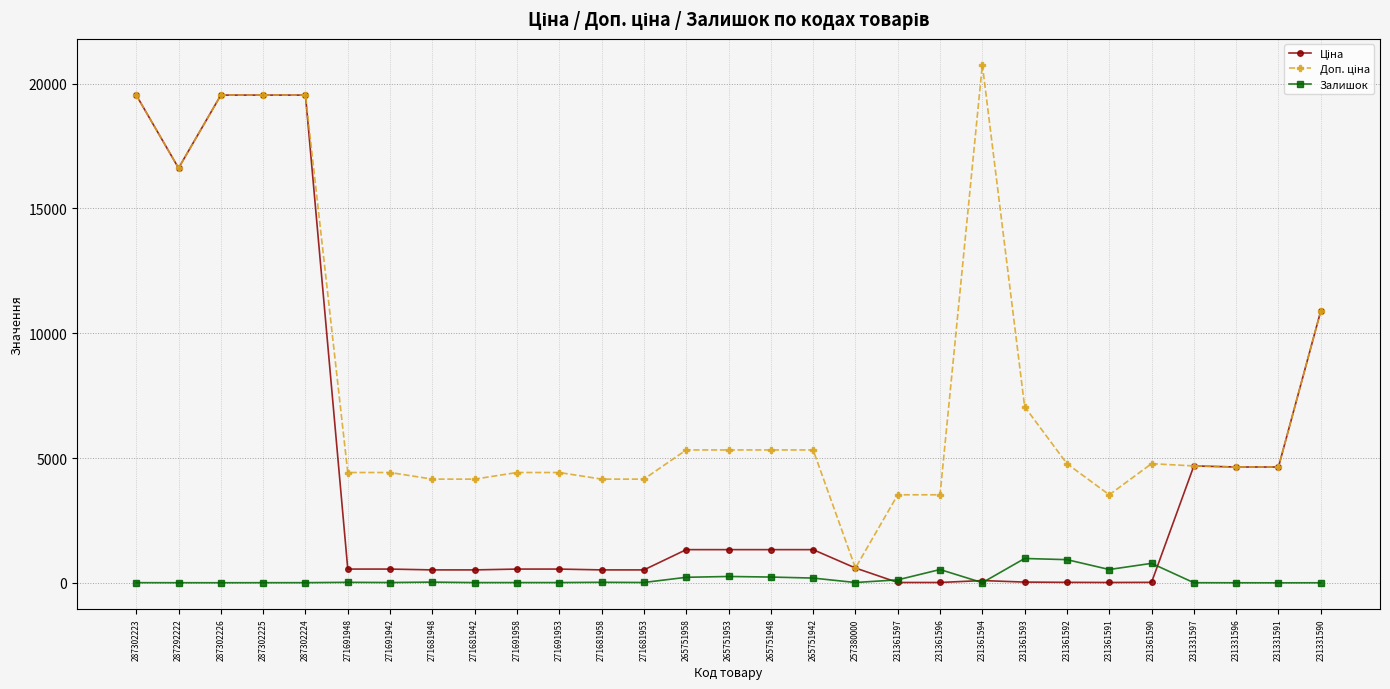

True or false: Залишок has a value of 22.0 at 271691948.

True